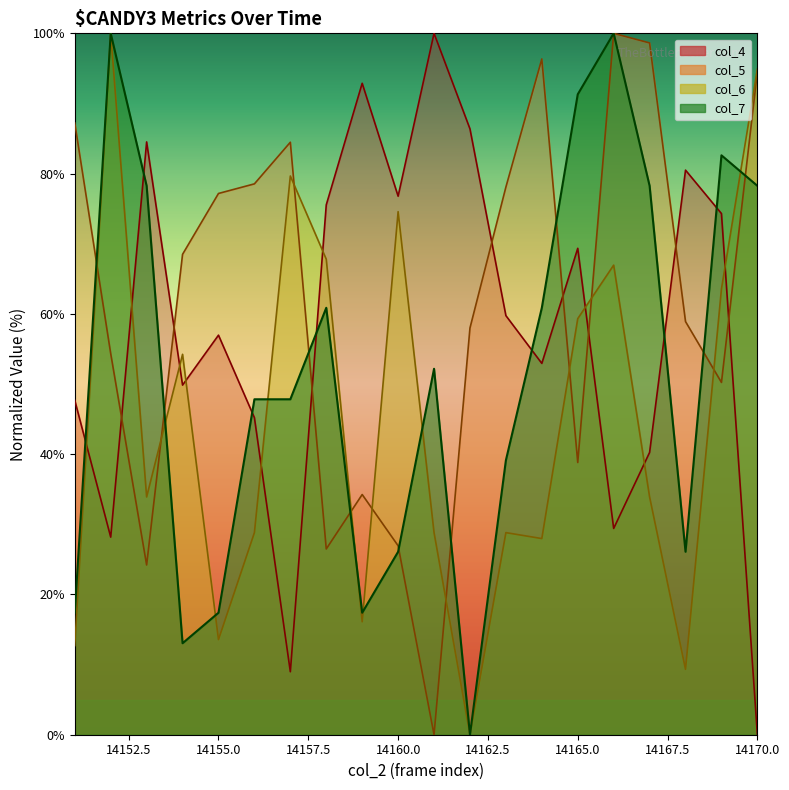

Which category has the highest value across all series?

14161